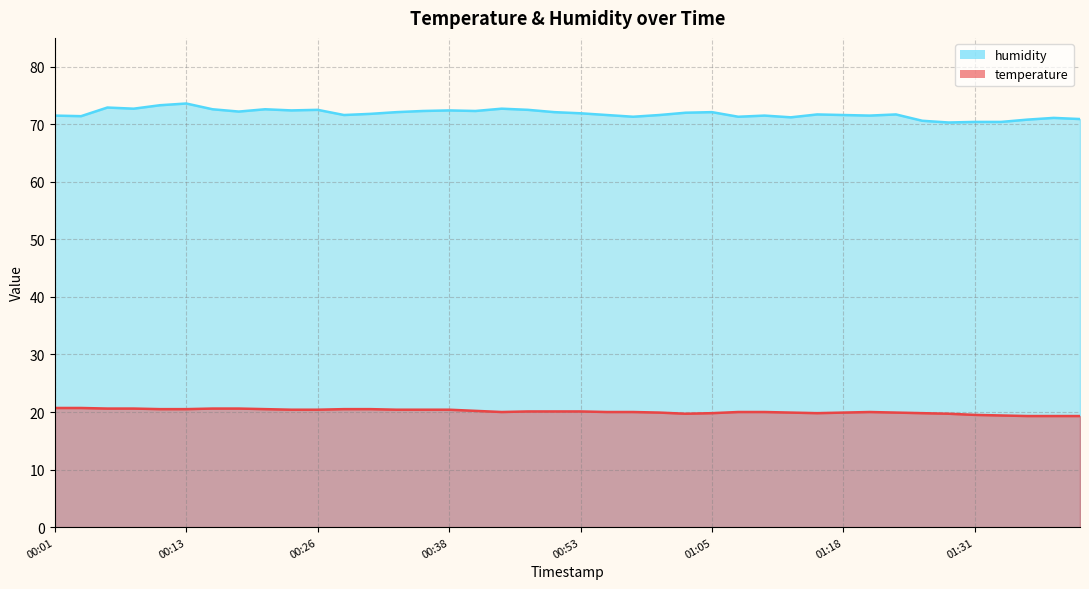

What is the difference between the highest and lowest values at 00:16?

52.0